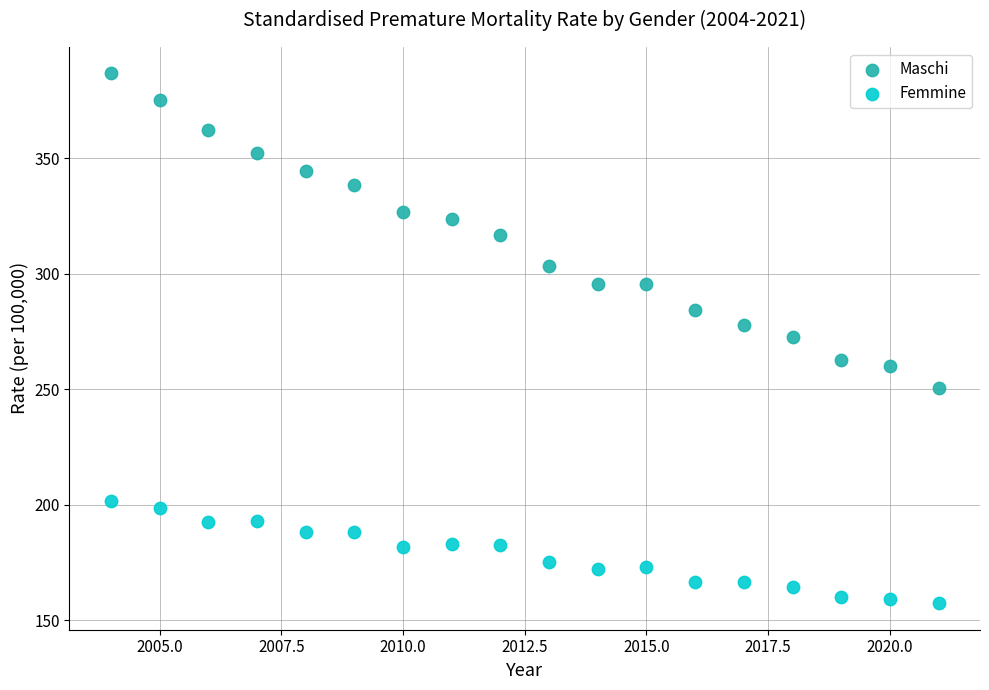

Across all data points, what is the range of Y values (max minus min)?

229.4